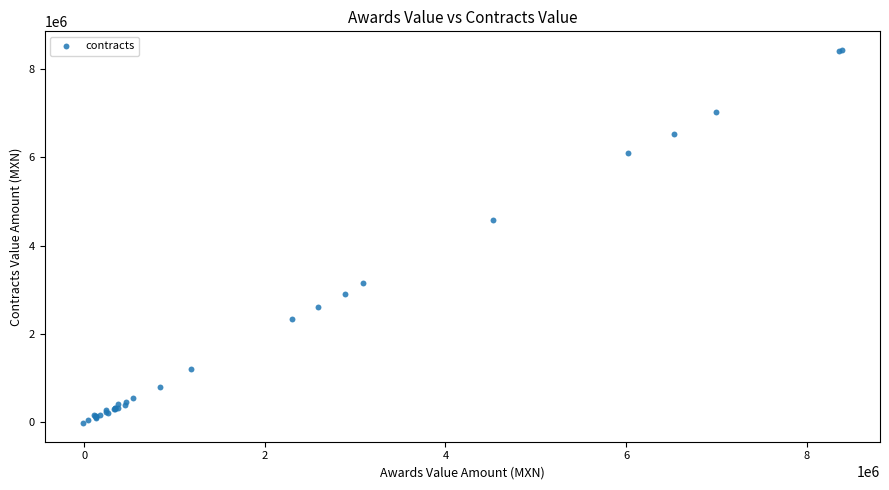

What Y value in the scatter plot is closest to 4203413?

4582066.0